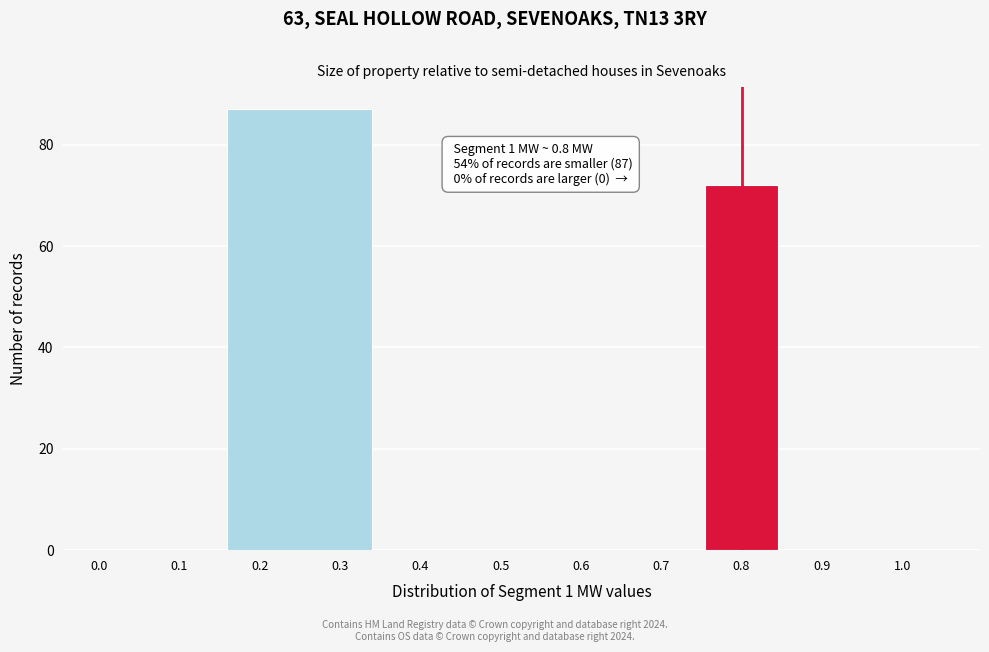

Which range on the x-axis has the tallest bar?

0.15 to 0.35